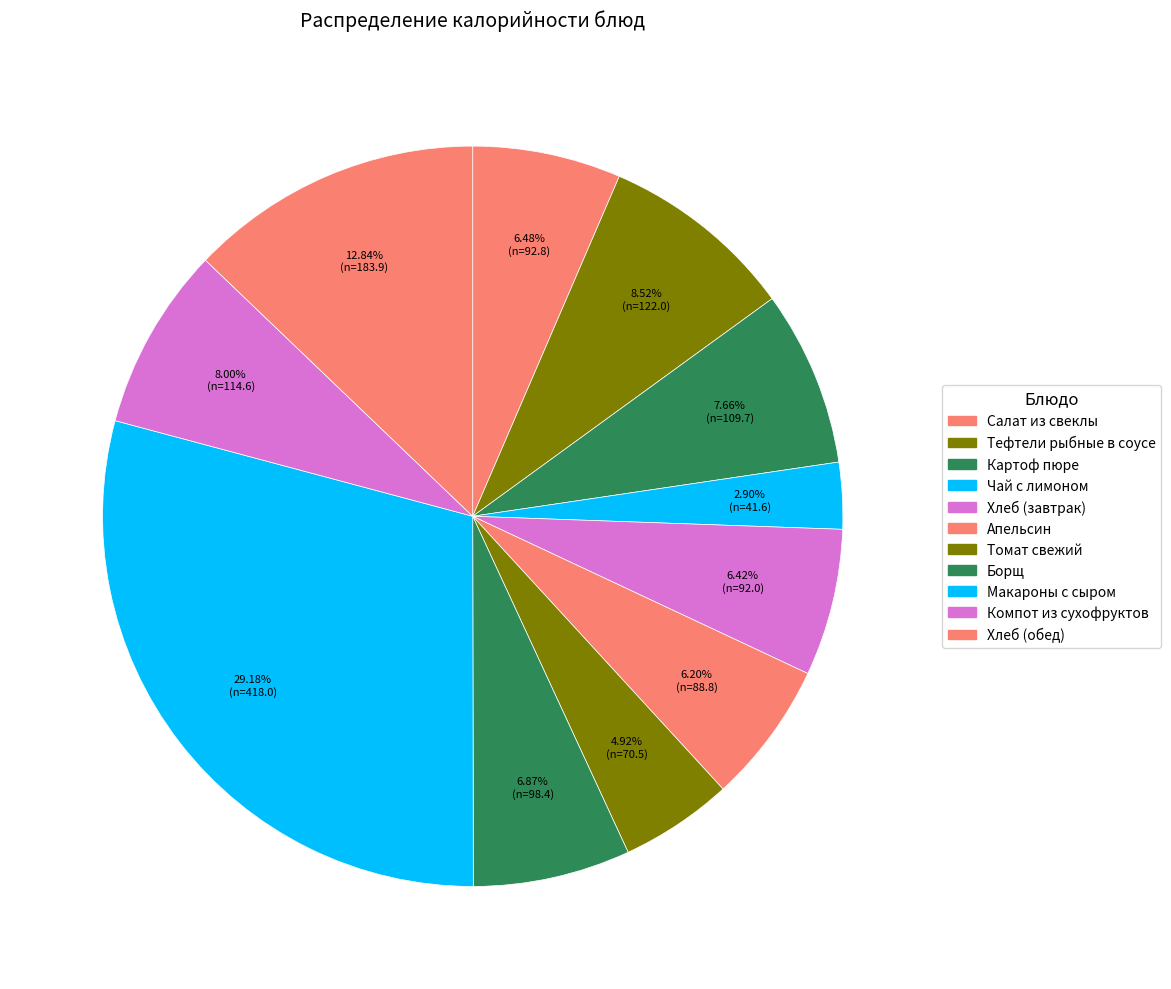

What is the total percentage of Апельсин and Макароны с сыром?

35.4%